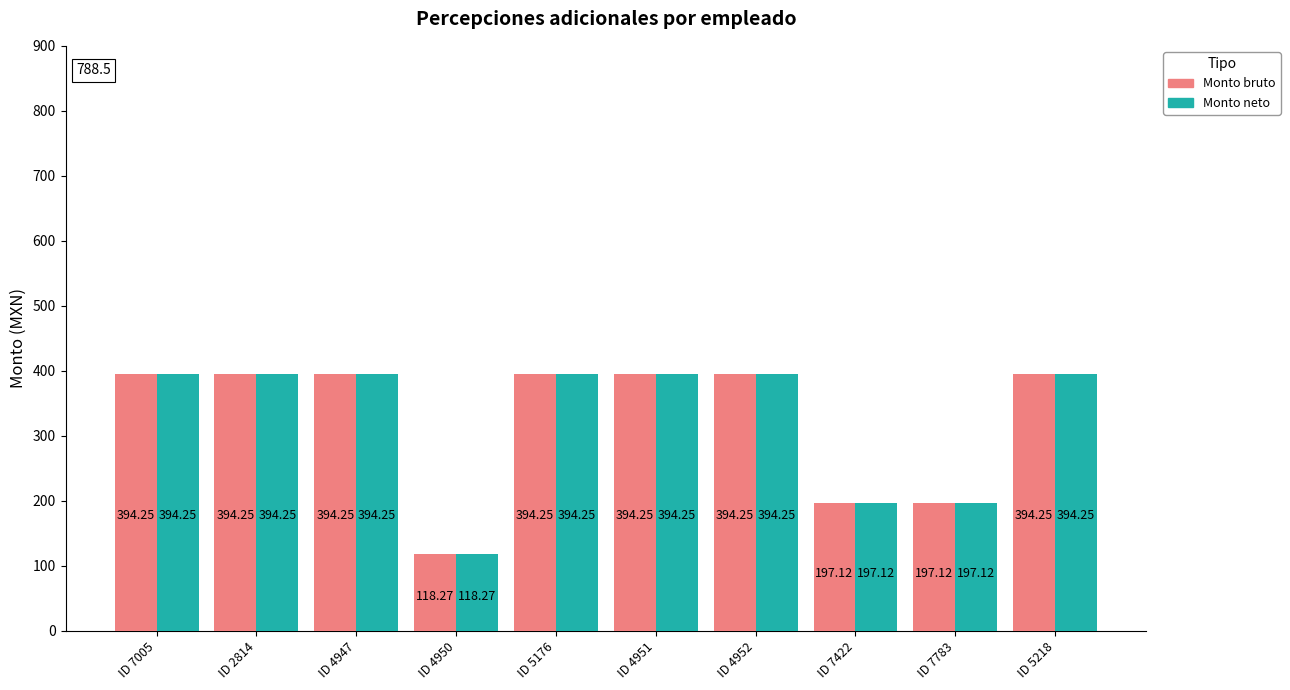

What is the difference between the second highest and minimum values in the Monto neto series?

276.0